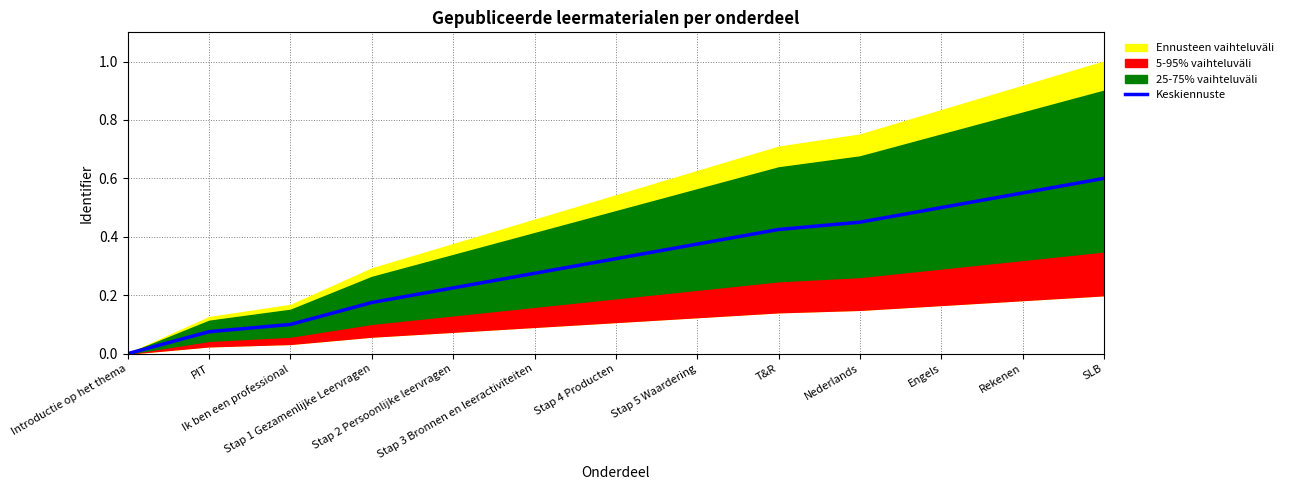

How many lines are shown in the chart?

1